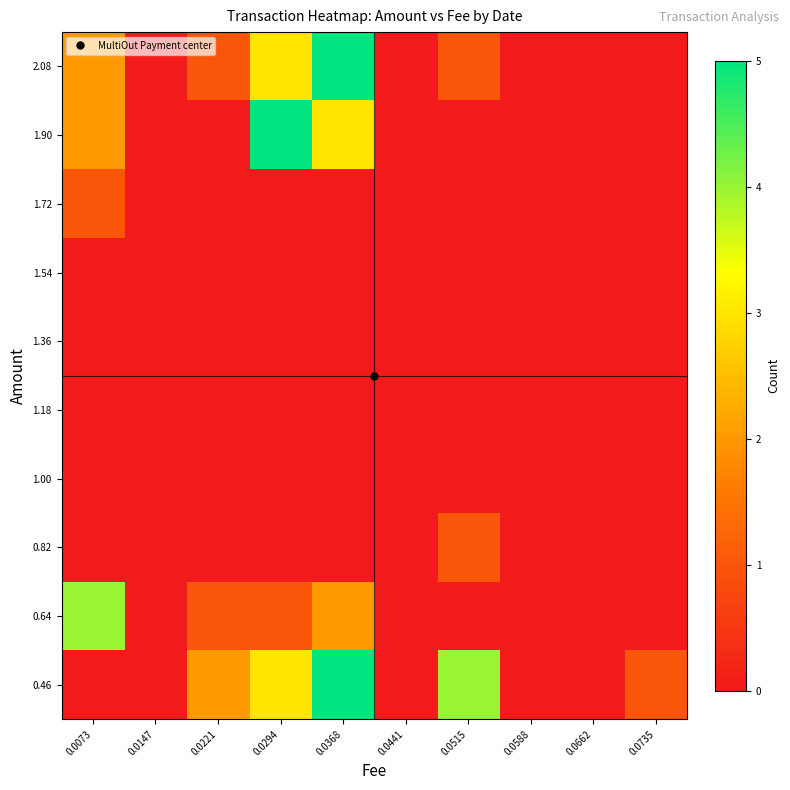

Rank the categories by 1.54 value from lowest to highest.

0.0073, 0.0147, 0.0221, 0.0294, 0.0368, 0.0441, 0.0515, 0.0588, 0.0662, 0.0735